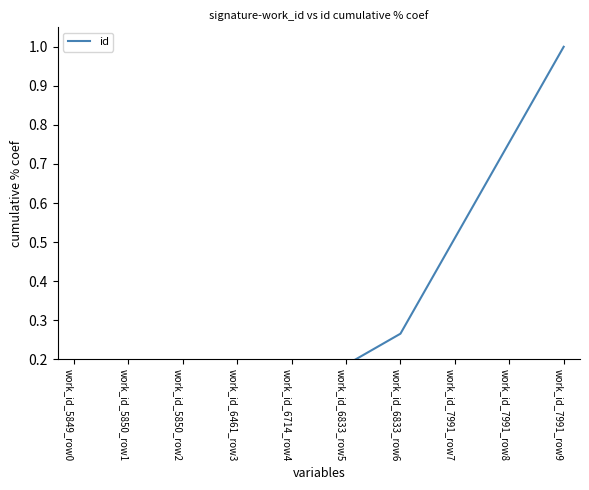

Does the chart have visible grid lines?

No